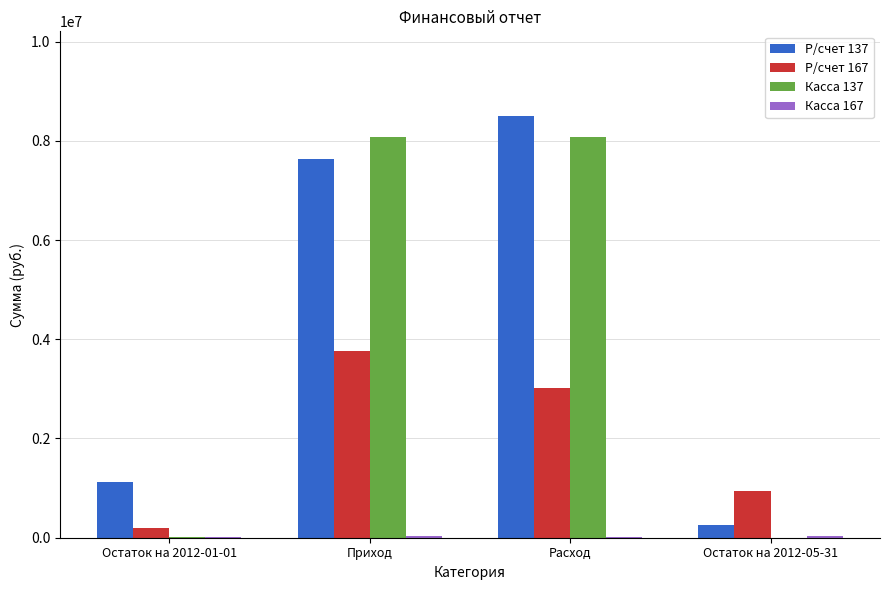

The value of Касса 137 at Расход is 8082870.1. True or false?

True